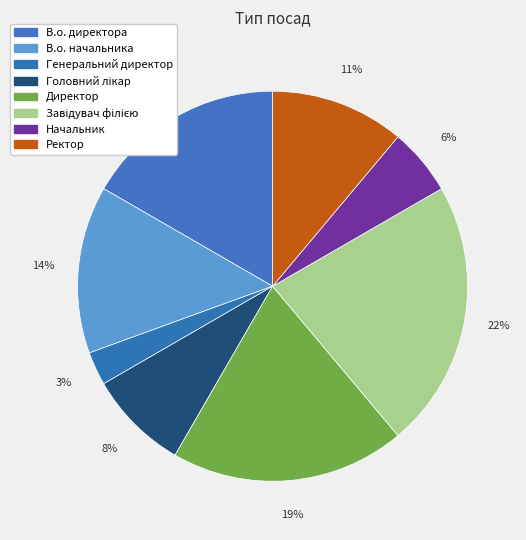

Which slice is the largest?

Завідувач філією